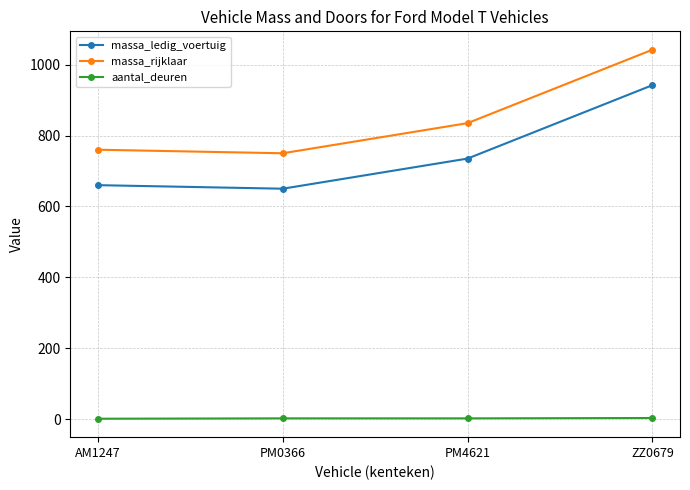

Is the value of massa_rijklaar at ZZ0679 greater than the value of aantal_deuren at PM0366?

Yes